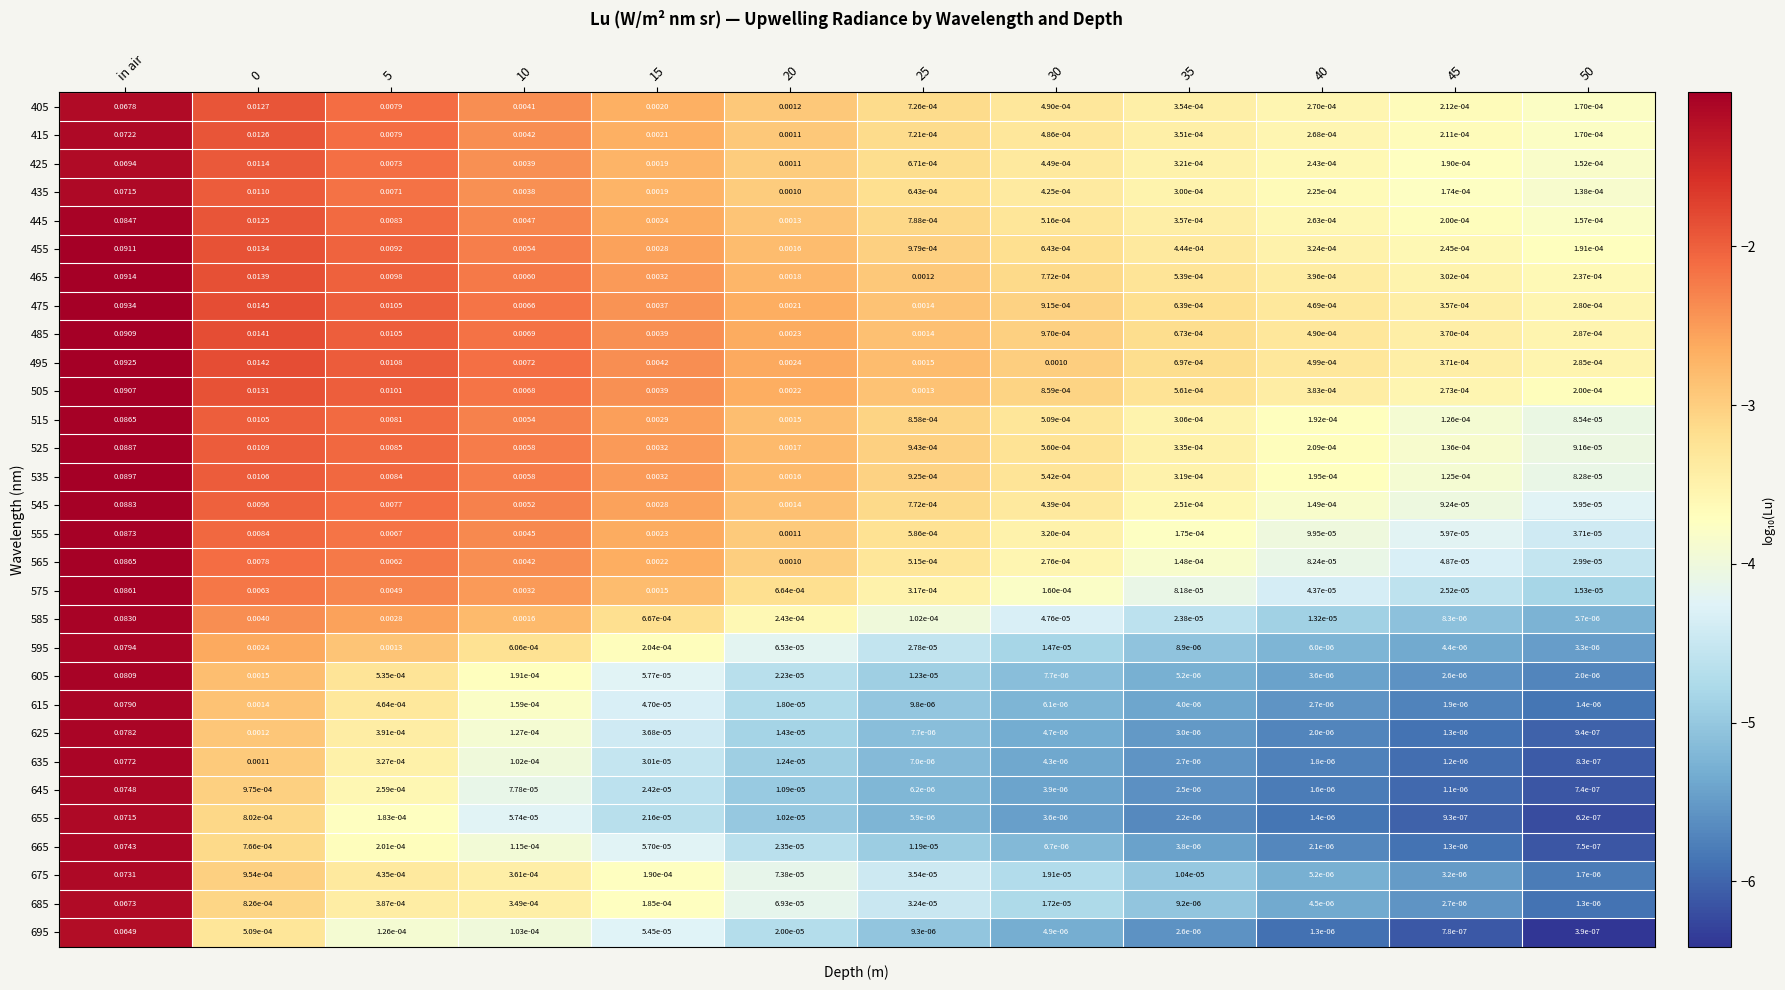

At which category does the chart reach its peak across all series?

in air